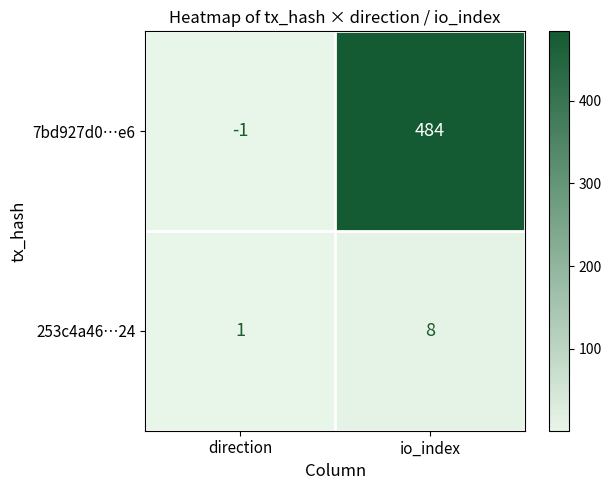

What is the difference between the 253c4a46…24 values at direction and io_index?

7